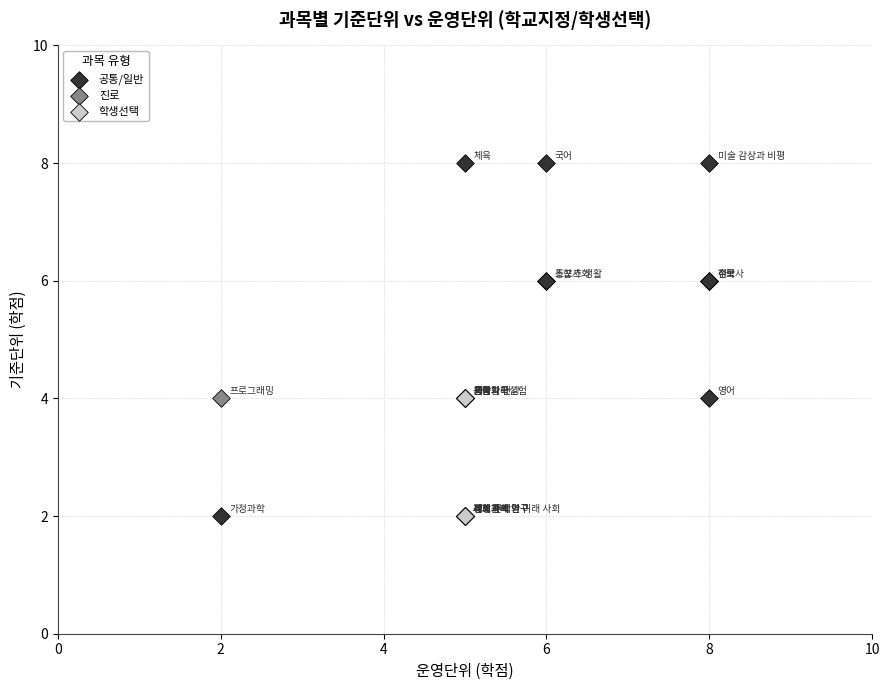

Which series contains the highest Y value?

공통/일반